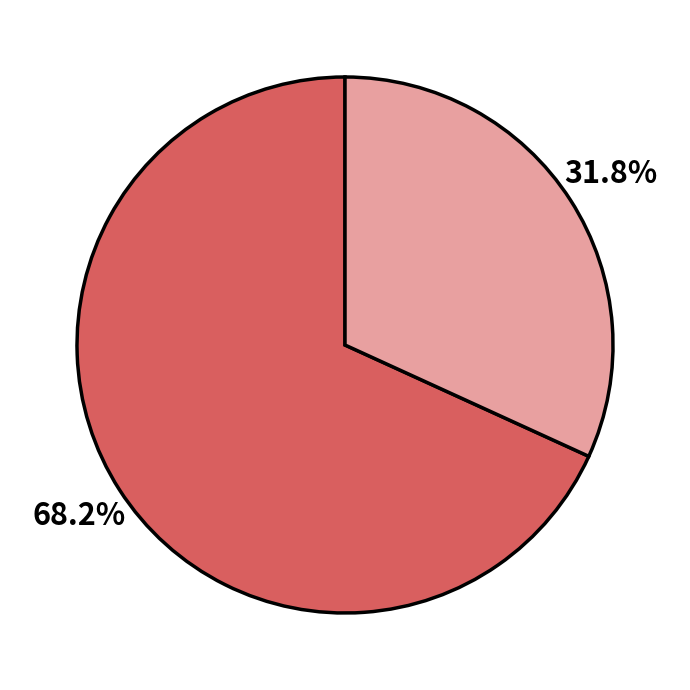

Is there a majority slice in this chart?

Yes